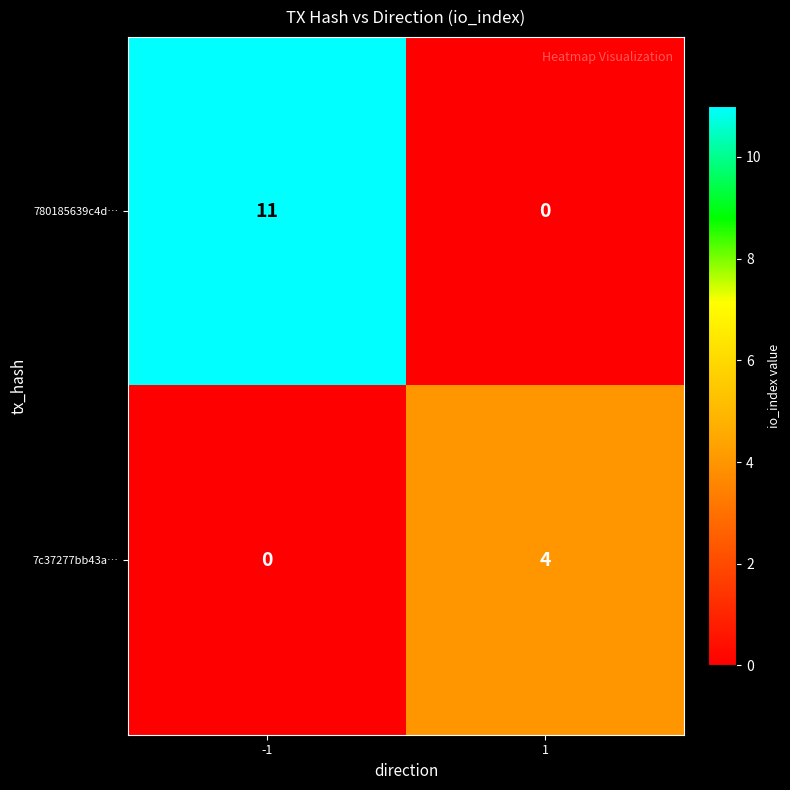

What is the total value across all series at -1?

11